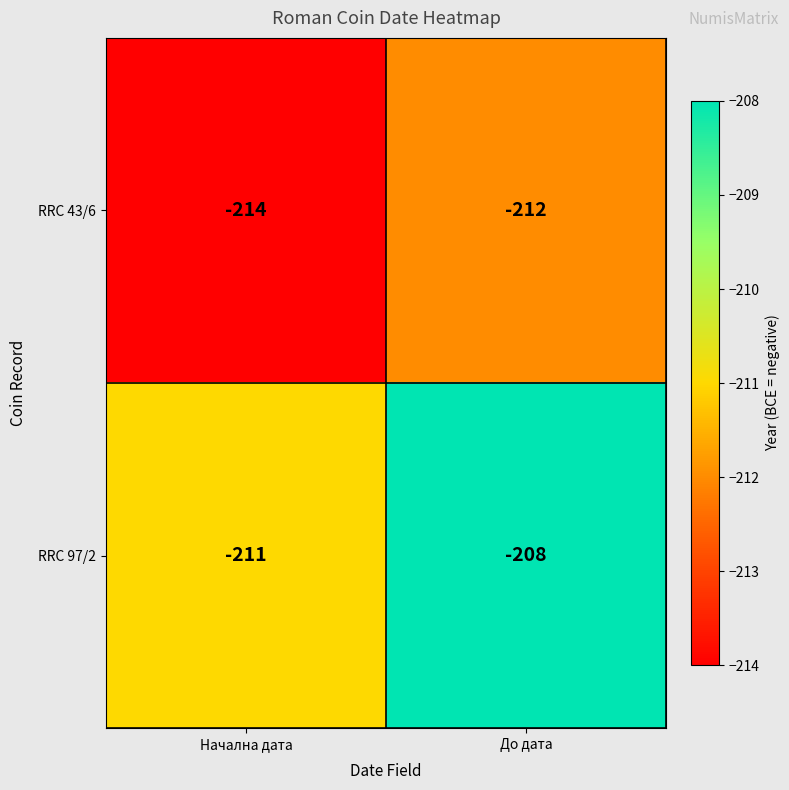

What is the approximate value of RRC 97/2 at Начална дата?

-211